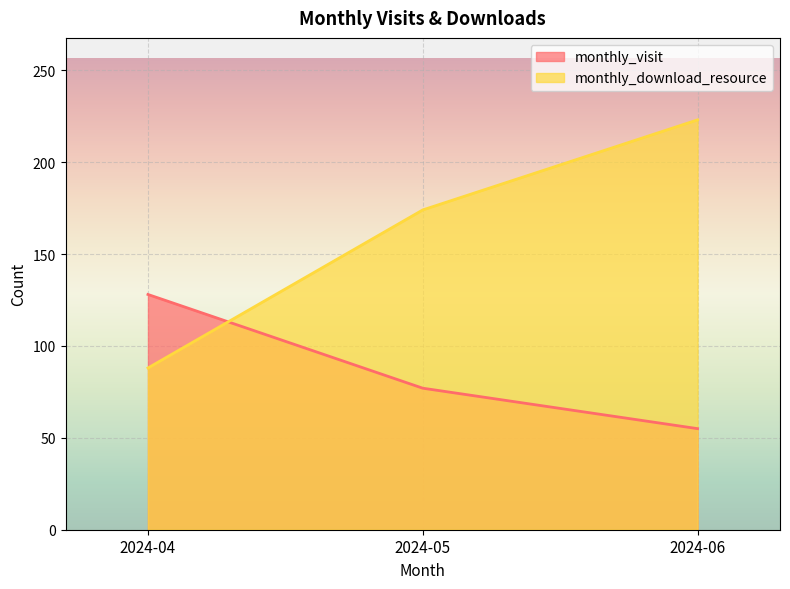

How many lines are shown in the chart?

2